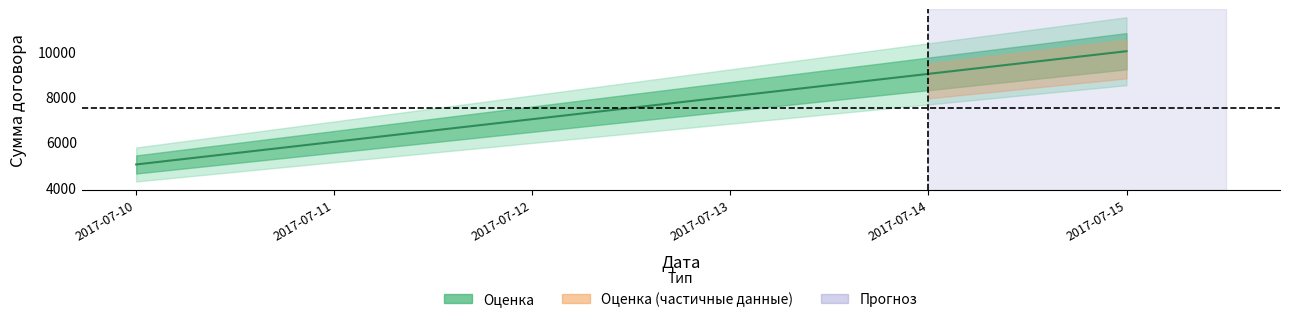

How many values exceed 8000?

2